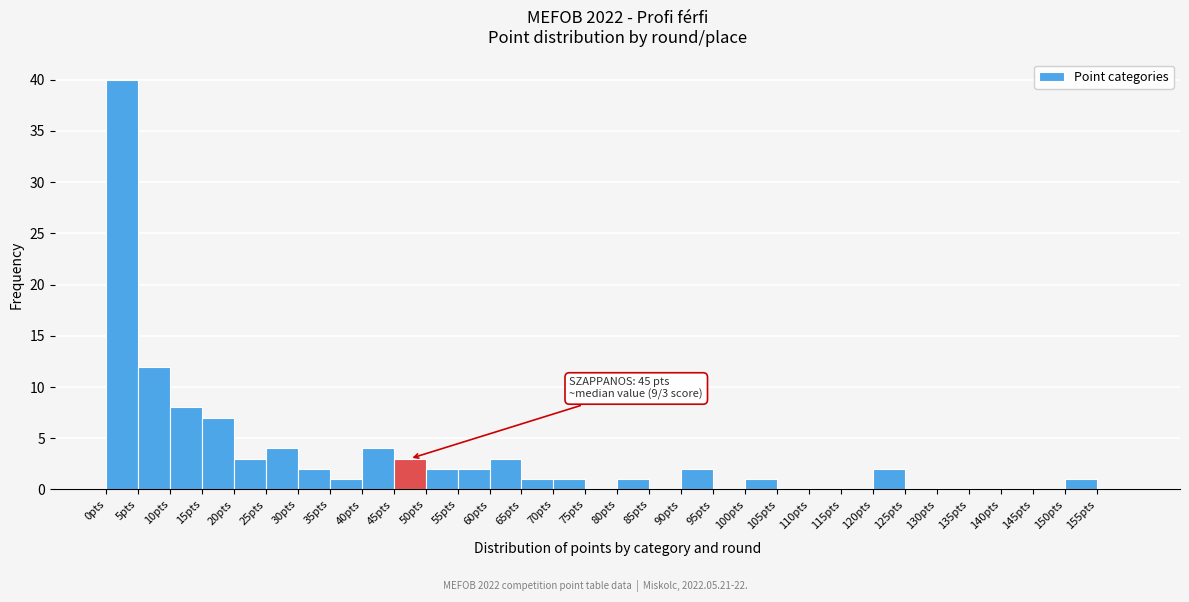

Which range on the x-axis has the tallest bar?

0 to 5